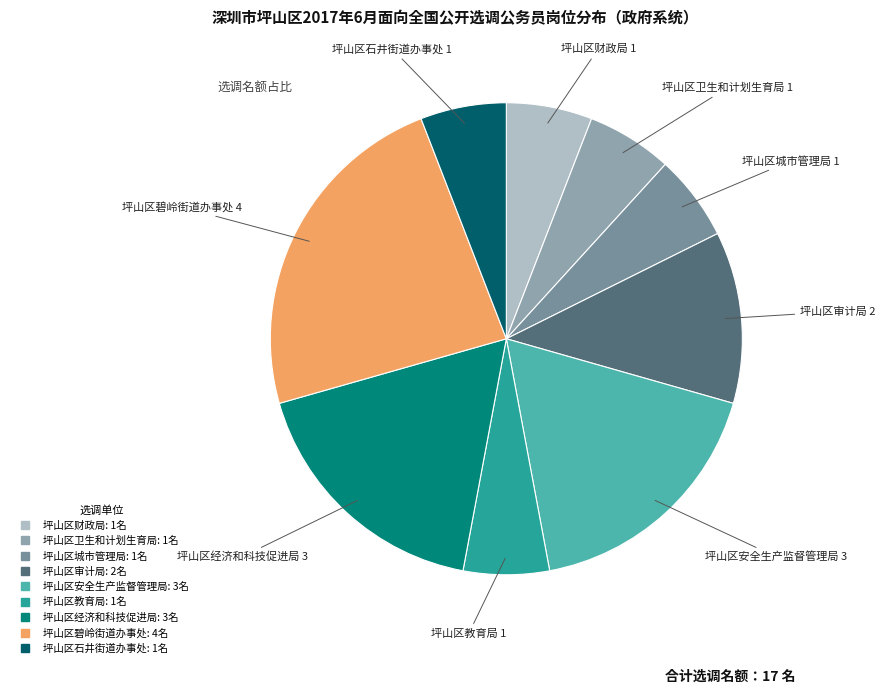

Which slice is the largest?

坪山区碧岭街道办事处